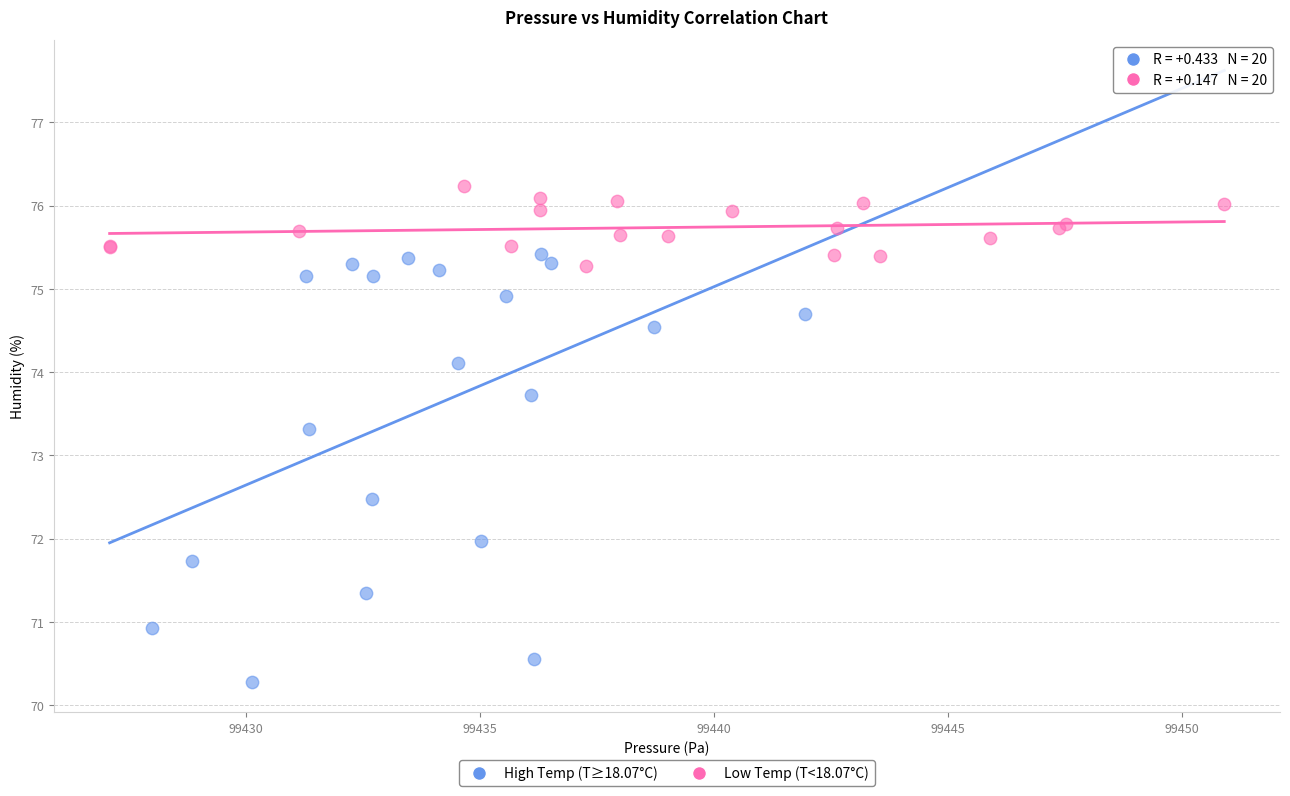

What are all the series names shown in the legend?

High Temp (T≥18.07°C), Low Temp (T<18.07°C)